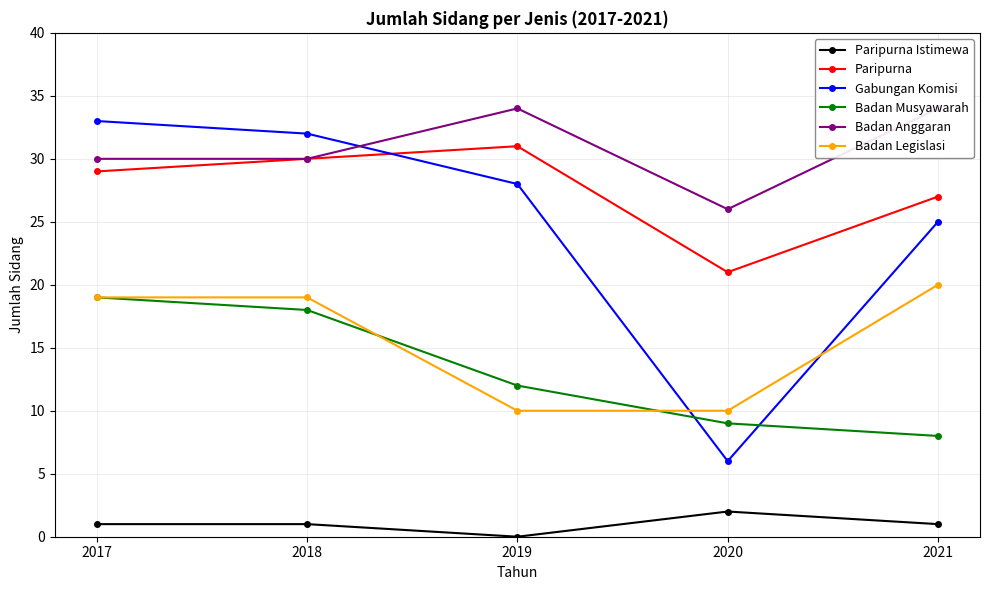

At which label is Paripurna closest to 26?

2021